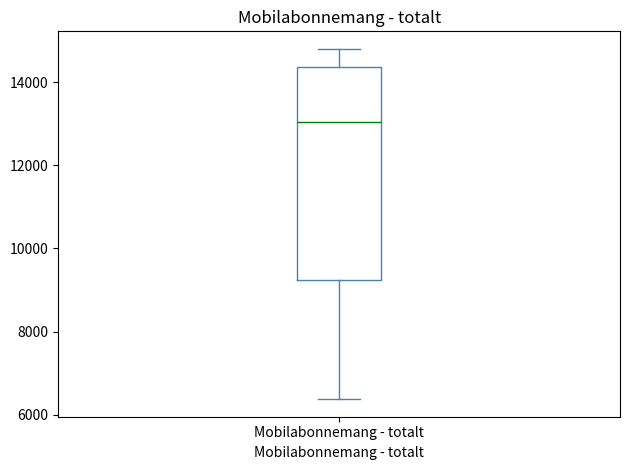

Where is the lower edge of the box for Mobilabonnemang - totalt on the y-axis? The values are not printed on the chart, so give them approximately, as read against the axis.

9200